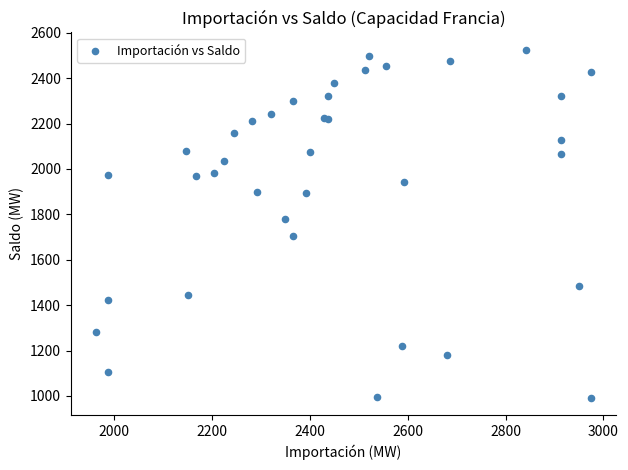

What Y value in the scatter plot is closest to 1758?

1781.8